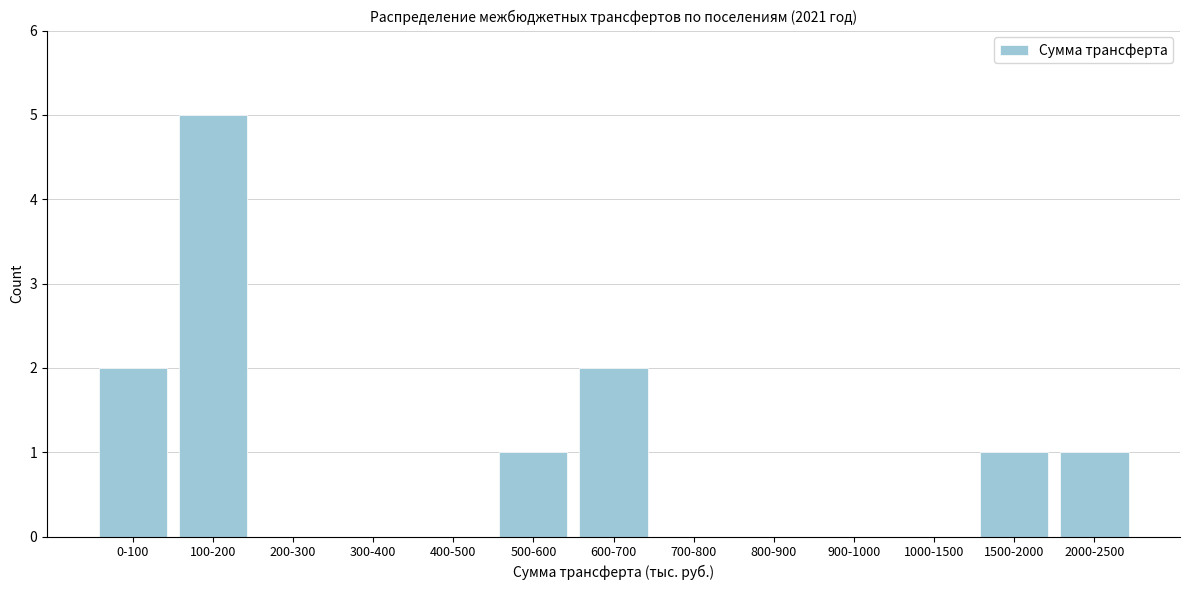

Reading left to right, what are all the values shown in this chart?

0-100=2	100-200=5	200-300=0	300-400=0	400-500=0	500-600=1	600-700=2	700-800=0	800-900=0	900-1000=0	1000-1500=0	1500-2000=1	2000-2500=1